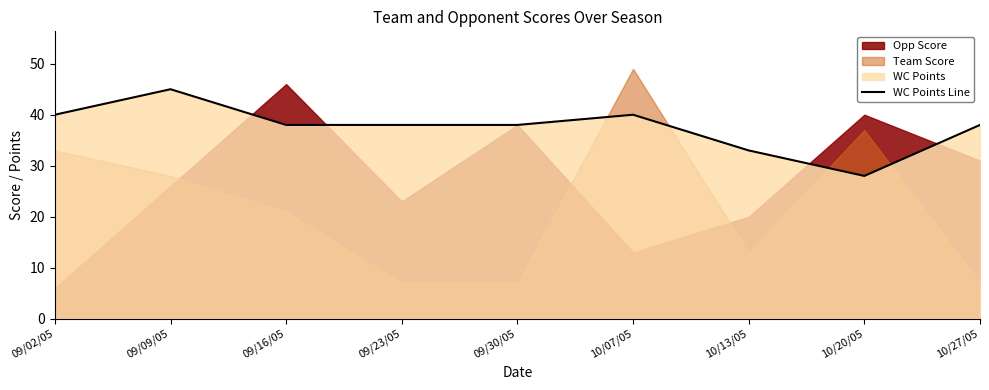

Where does the data first go above 38?

09/02/05